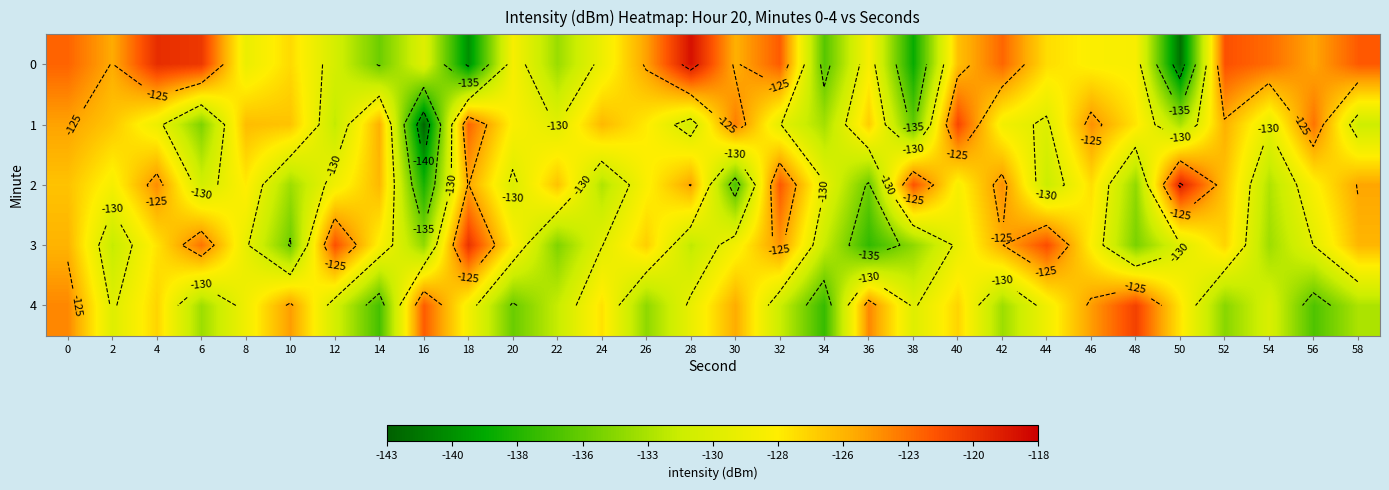

What is the spread (max minus min) of values at 4?

9.1